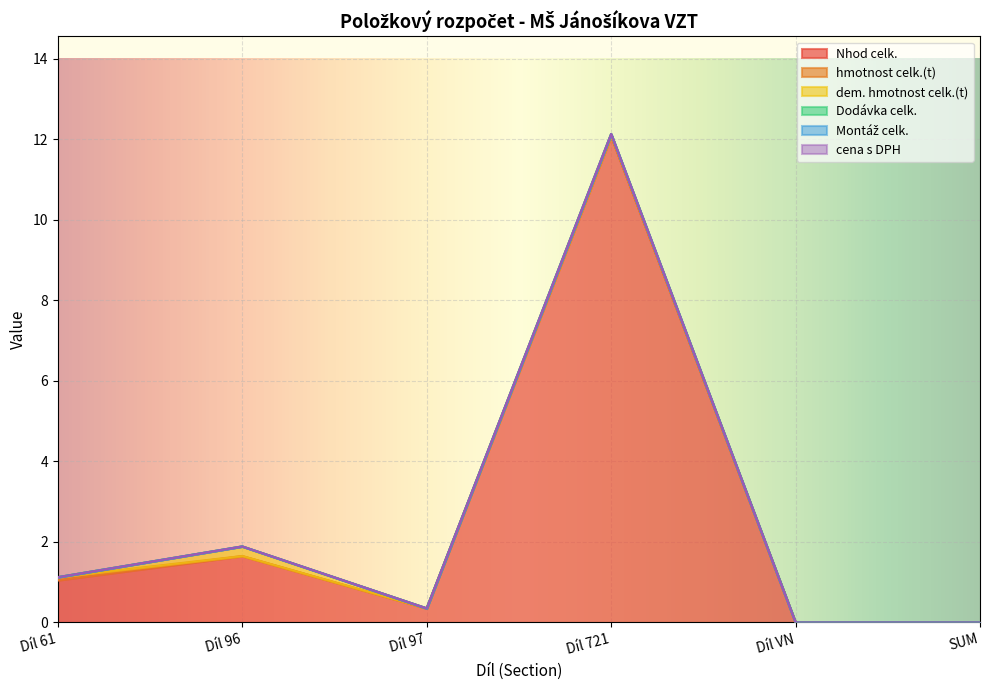

What is the difference between the highest and lowest values at Díl 721?

12.1